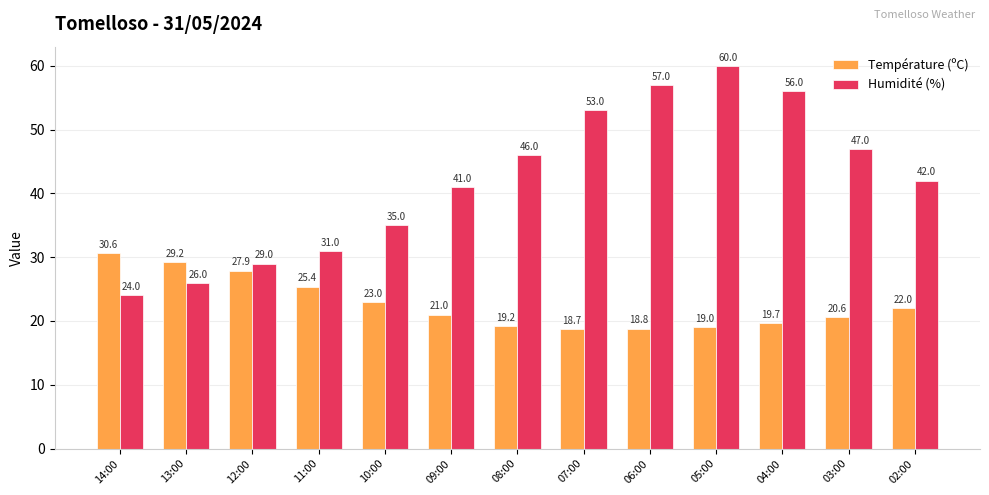

How many bars are there in total?

26